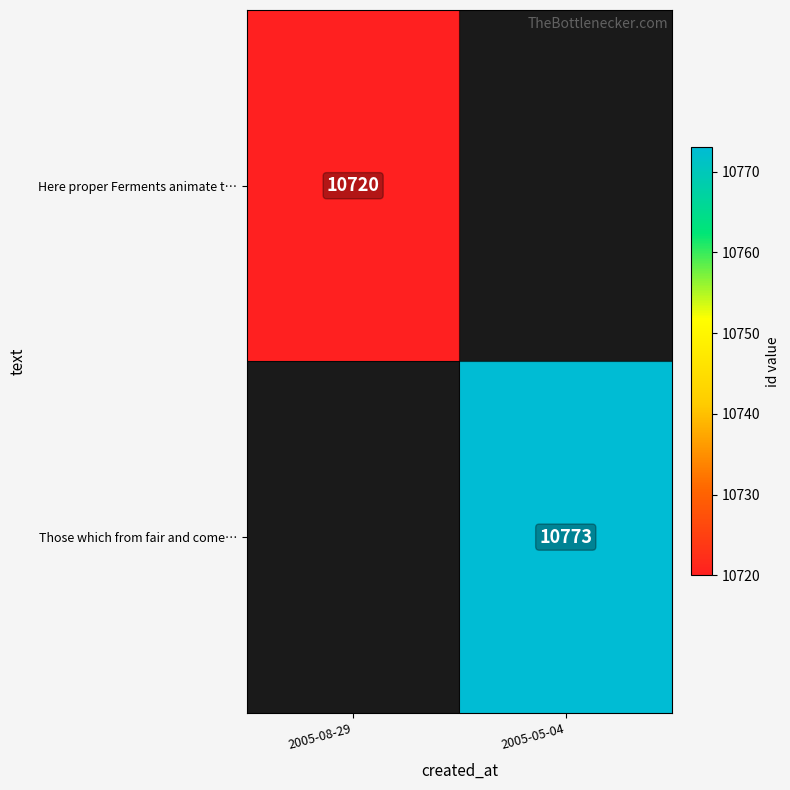

The Here proper Ferments animate t… series shows 10720 at 2005-08-29. True or false?

True